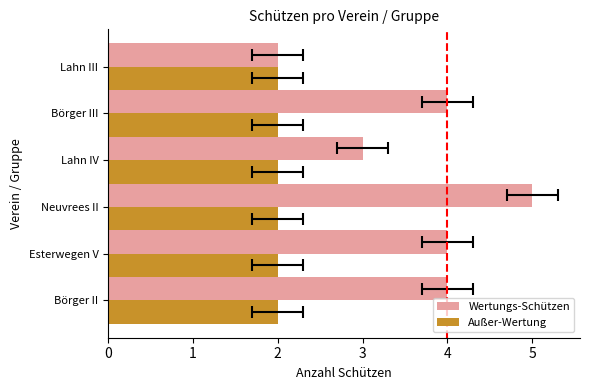

What are all the series names shown in the legend?

Wertungs-Schützen, Außer-Wertung